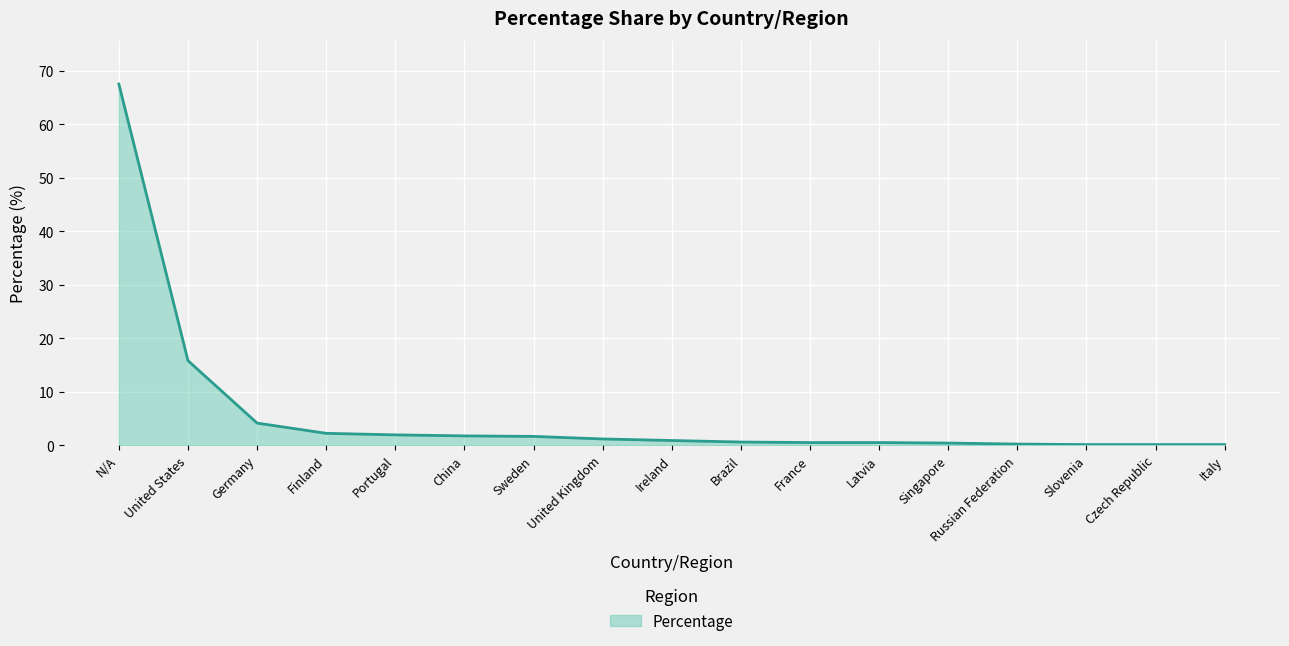

What is the greatest value displayed?

67.5